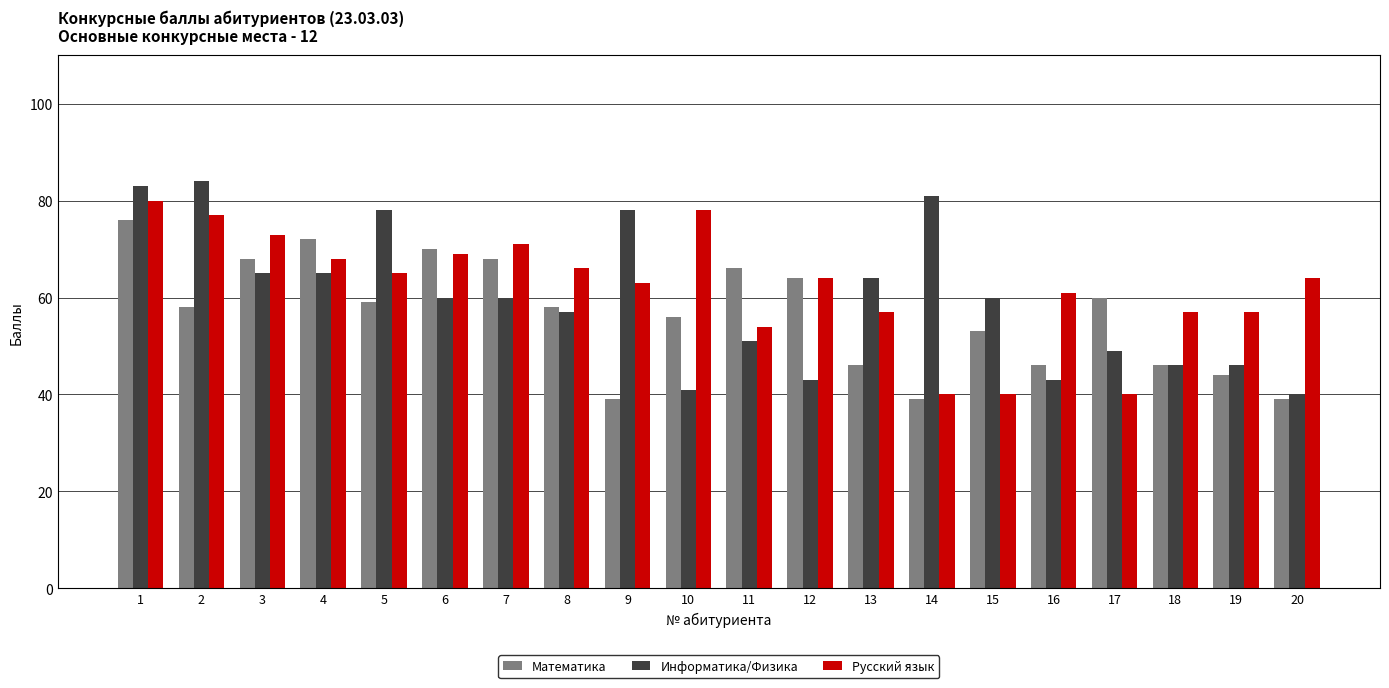

How many distinct data groups are displayed?

3